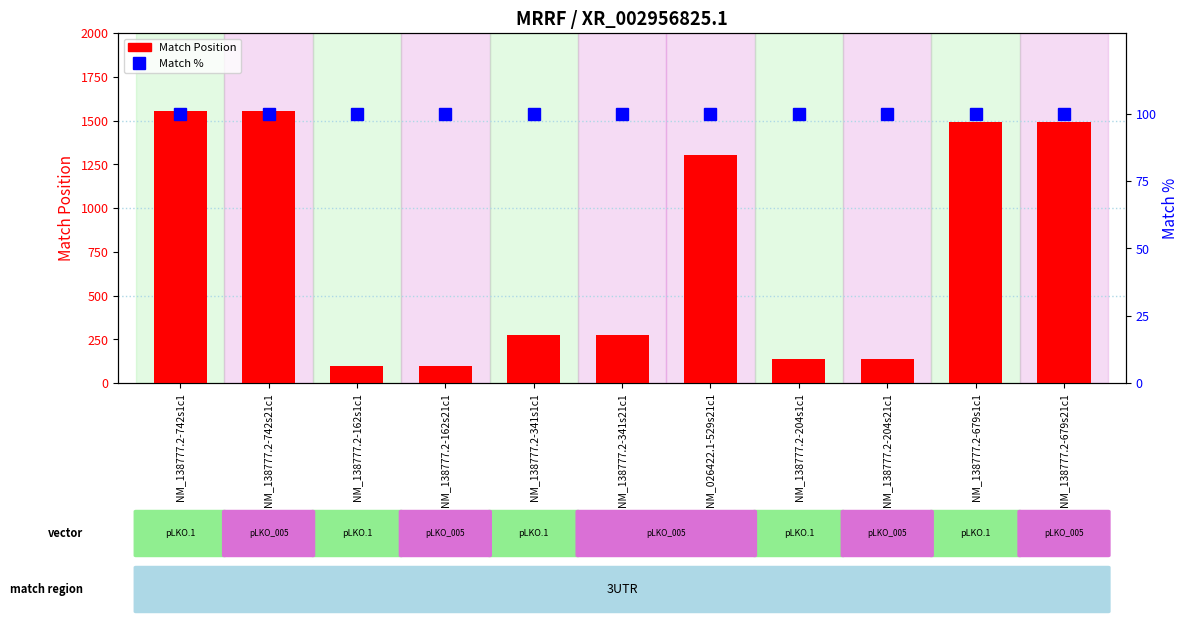

How many values in the Match Position series exceed 275?

5